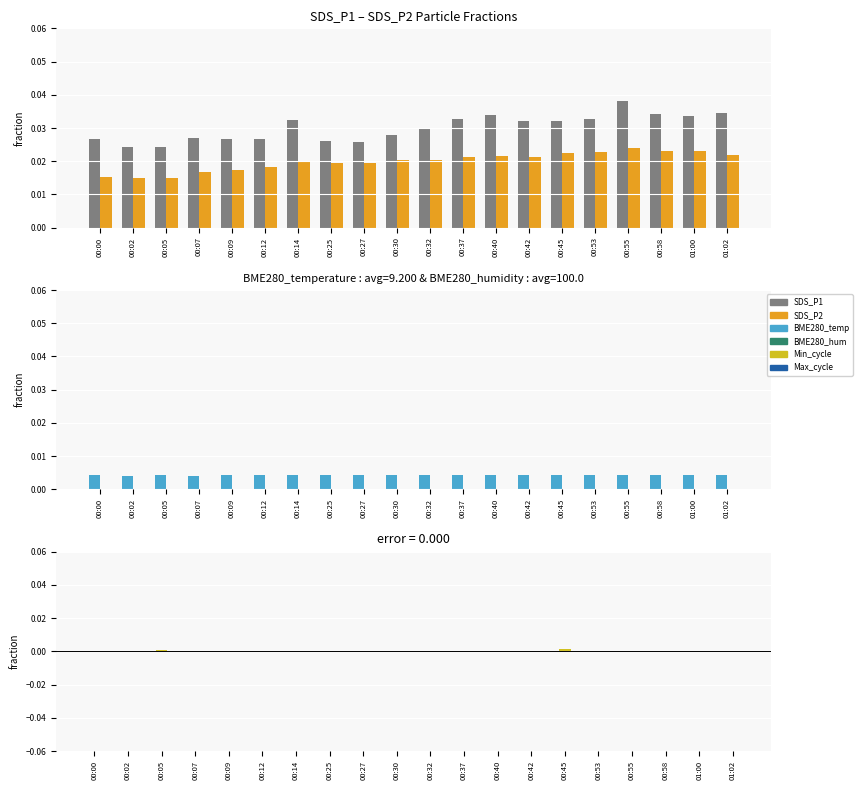

Are the bars horizontal?

No